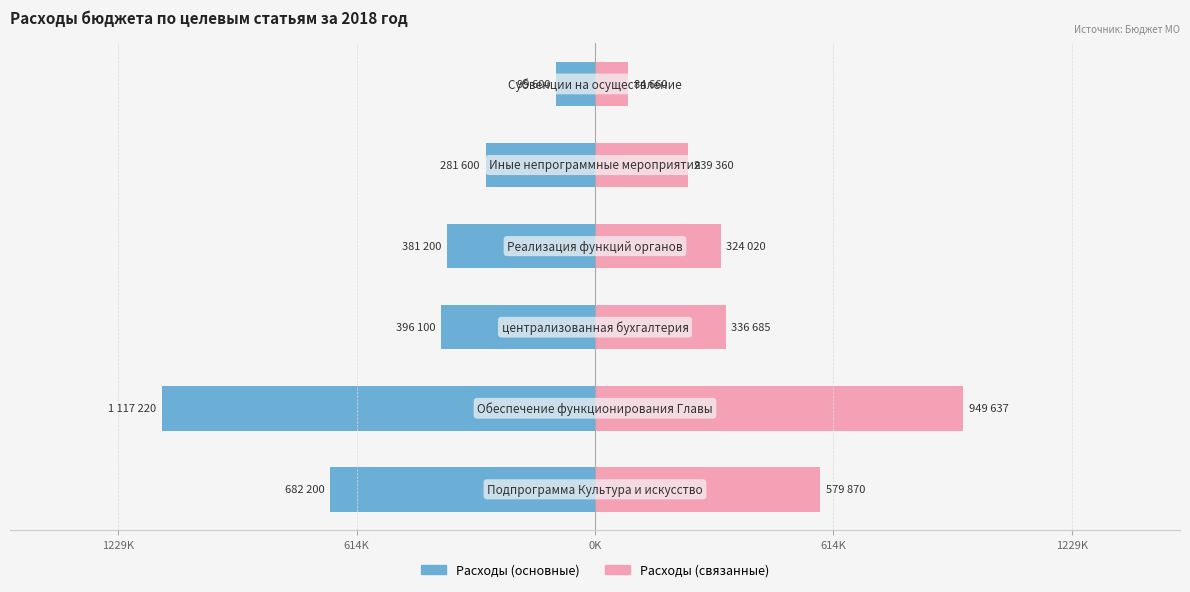

What is the average value of the Расходы (связанные) series?

419038.6